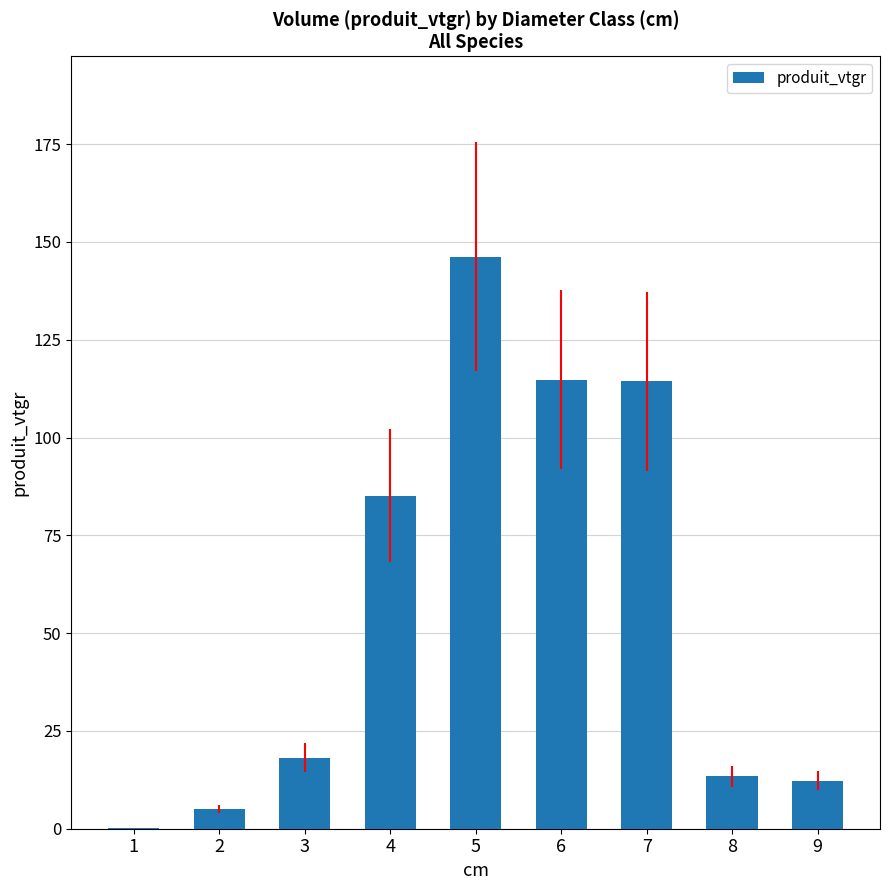

The value at 4 is 40.6. True or false?

False